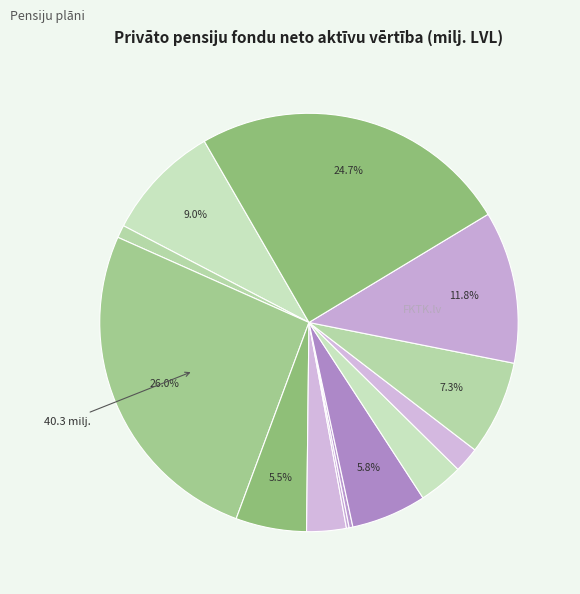

To the nearest percent, what is the difference between the largest and smallest slice percentages?

26%